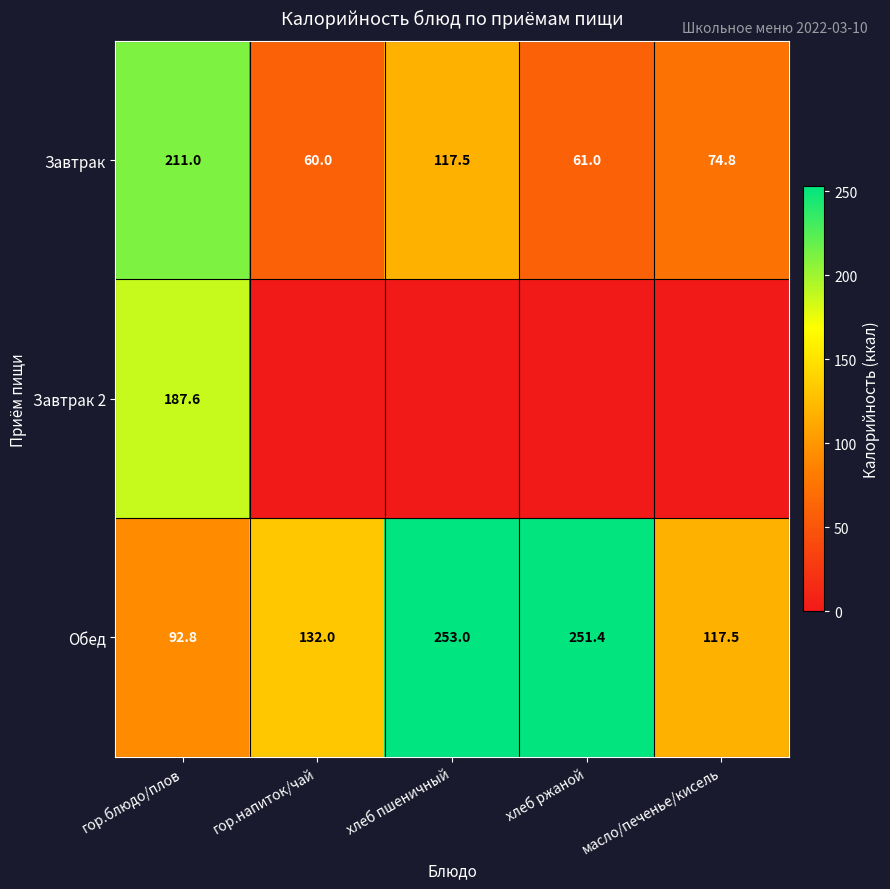

Rank the categories by Обед value from highest to lowest.

хлеб пшеничный, хлеб ржаной, гор.напиток/чай, масло/печенье/кисель, гор.блюдо/плов